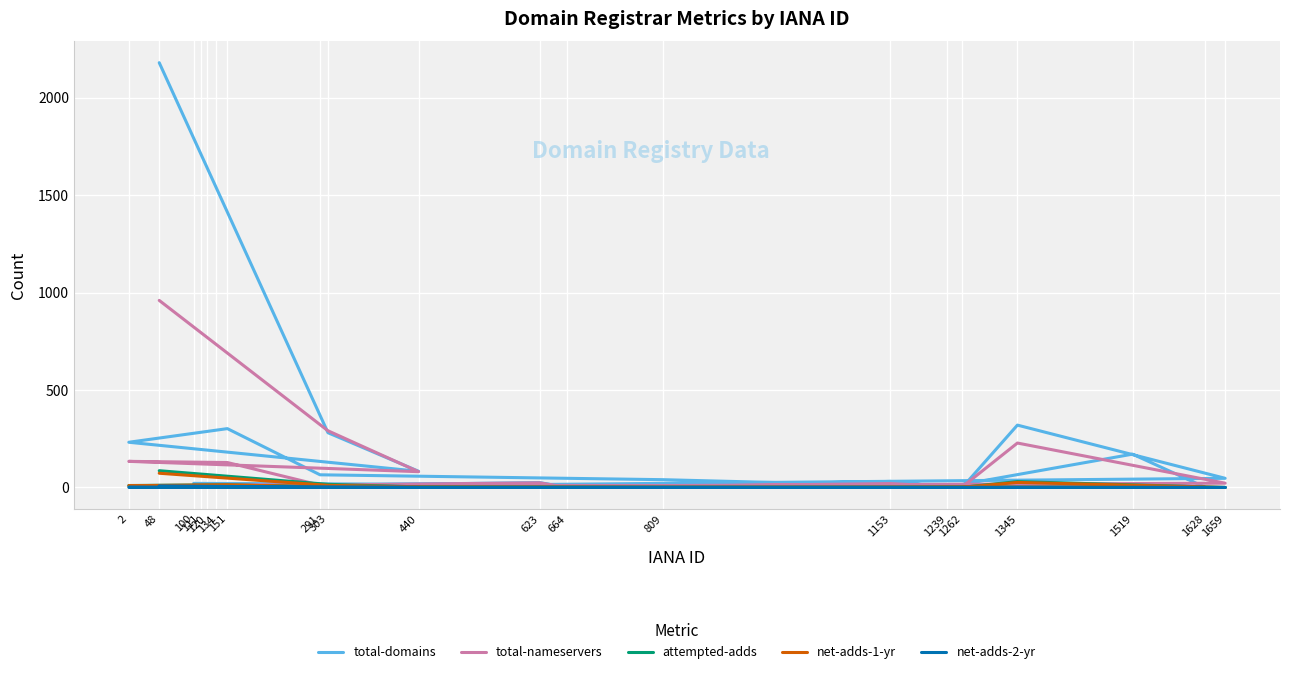

What is the sum of the net-adds-1-yr values at 1262 and 664?

1